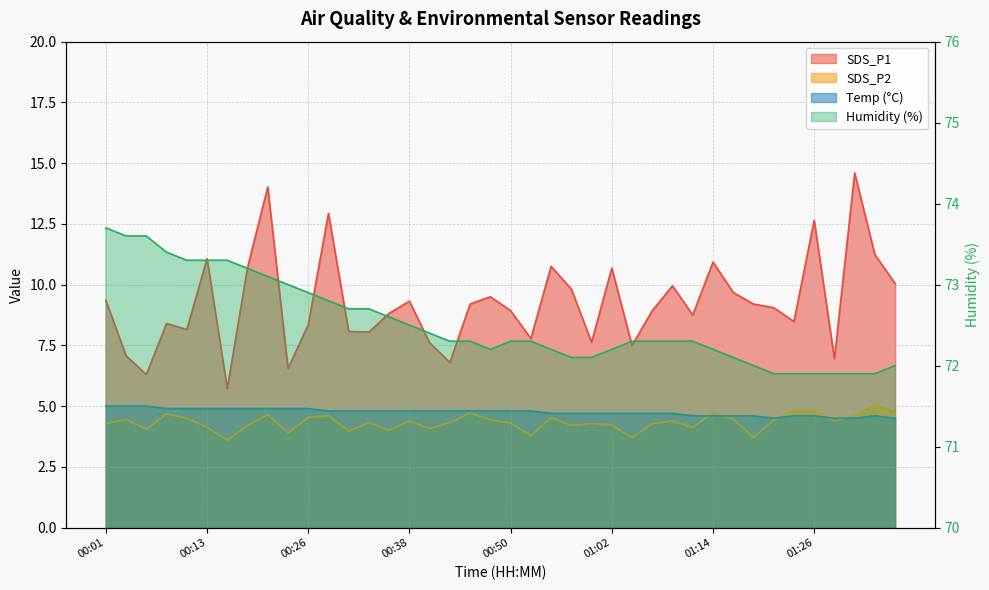

What is the sum of all Temp values?

190.1